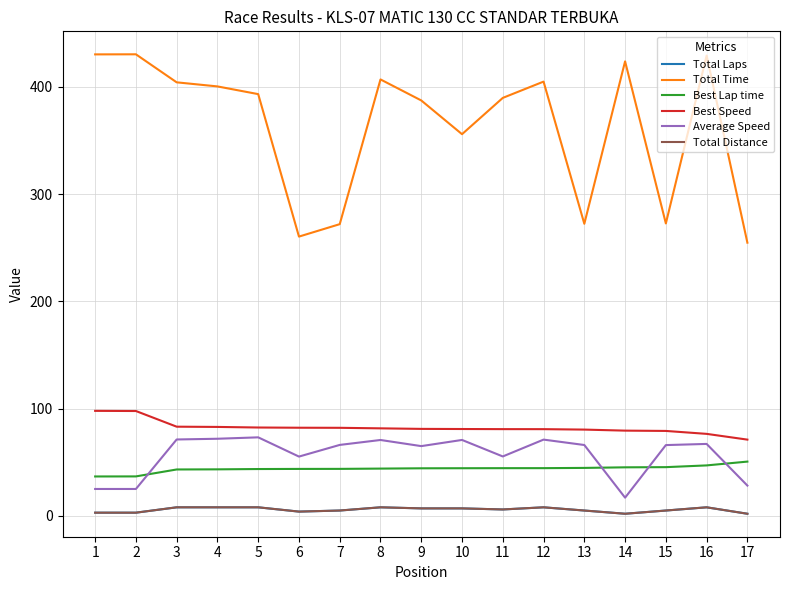

What is the value of the Total Distance point at the 6th from the left?

4.0